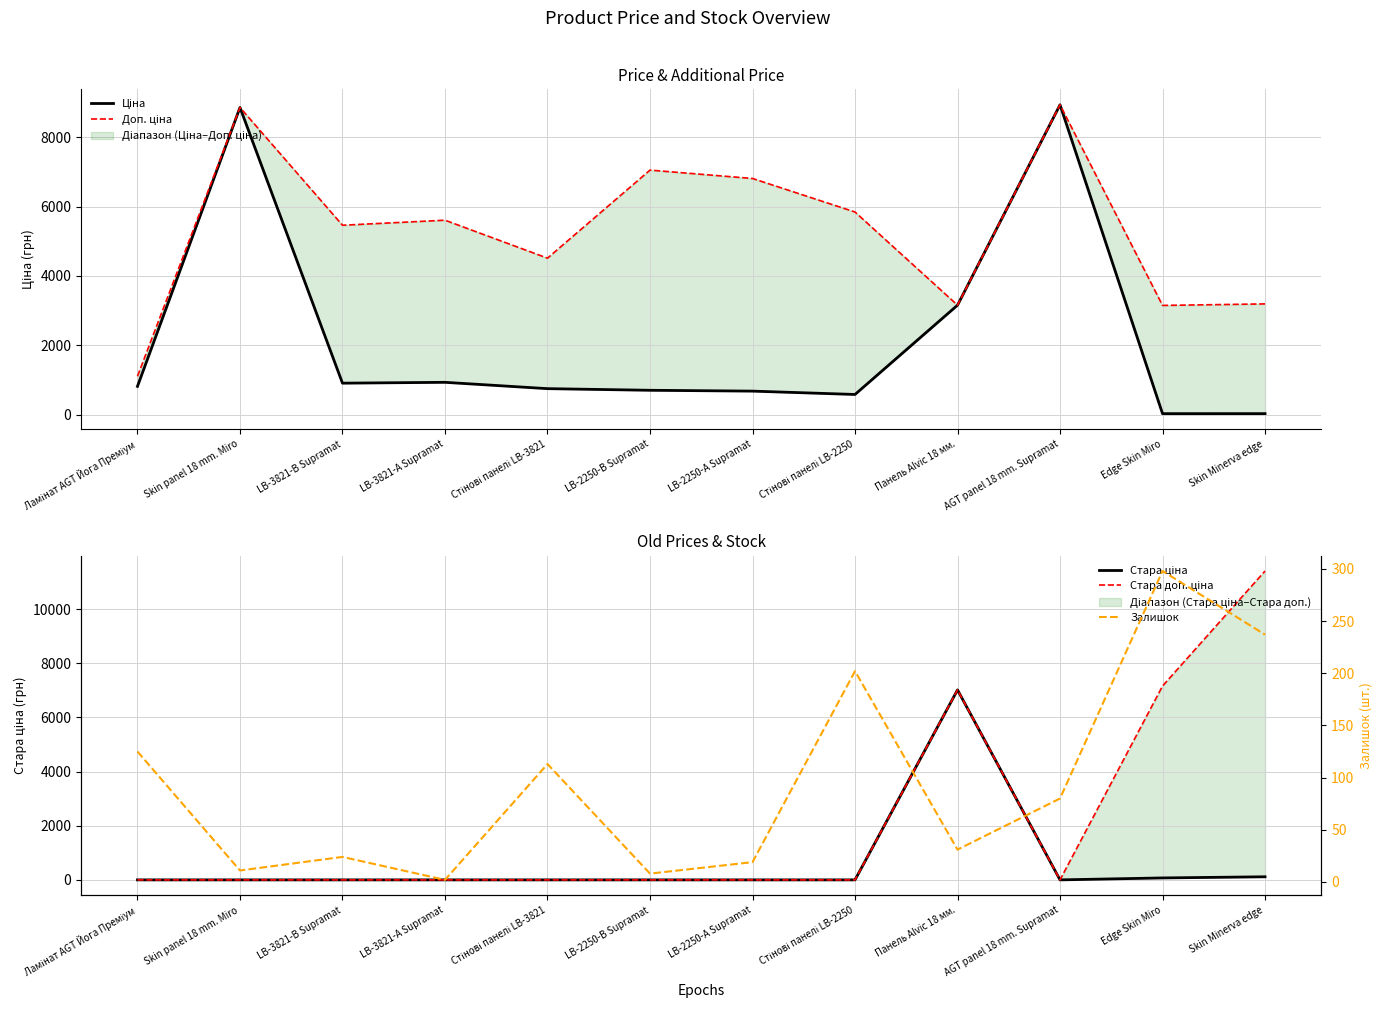

The value of Ціна at Стінові панелі LB-2250 is 814.4. True or false?

False